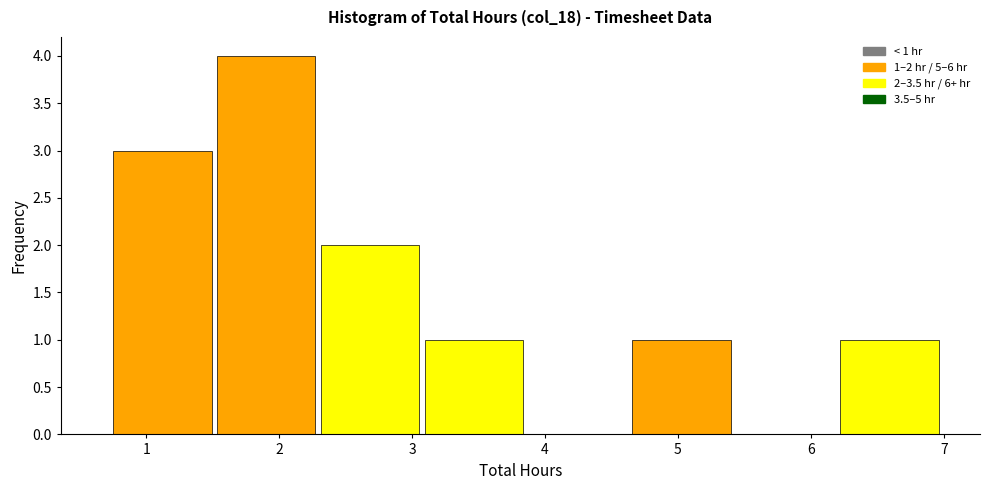

Which range on the x-axis has the tallest bar?

1.5 to 2.3